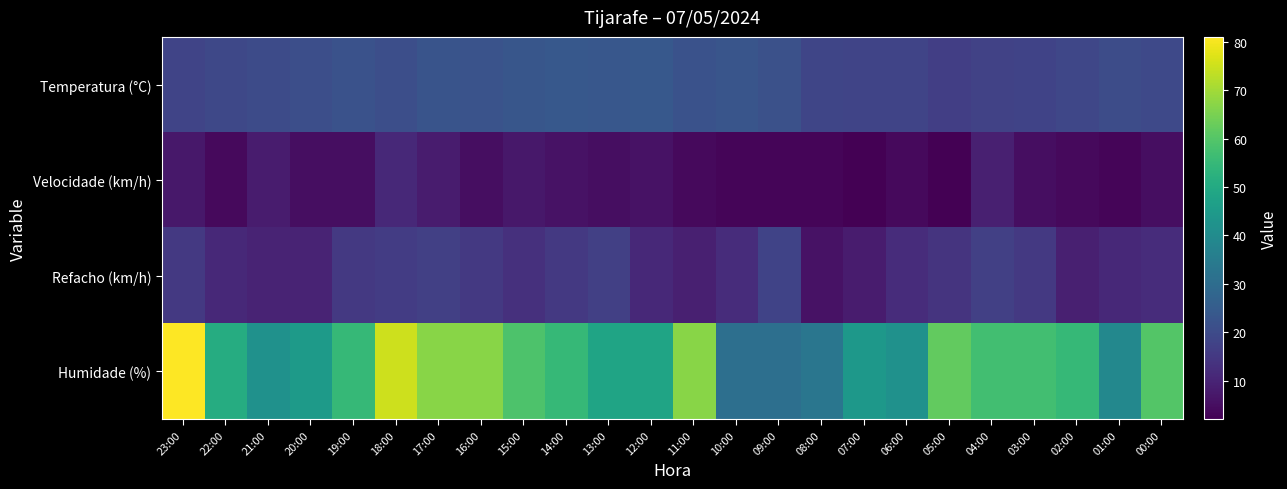

What is the greatest value displayed?

81.0